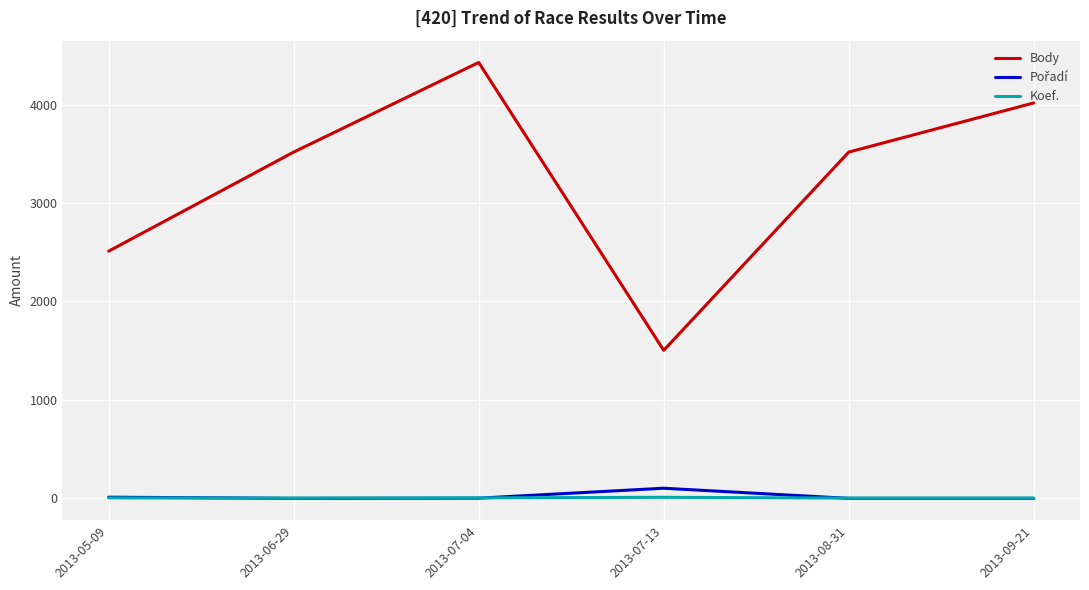

What is the approximate value of Koef. at 2013-07-13?

12